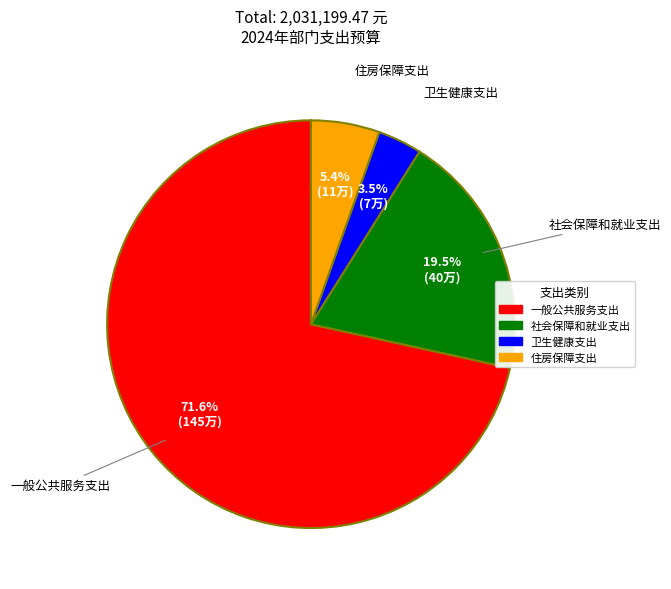

True or false: 住房保障支出 accounts for 5% of the total.

True